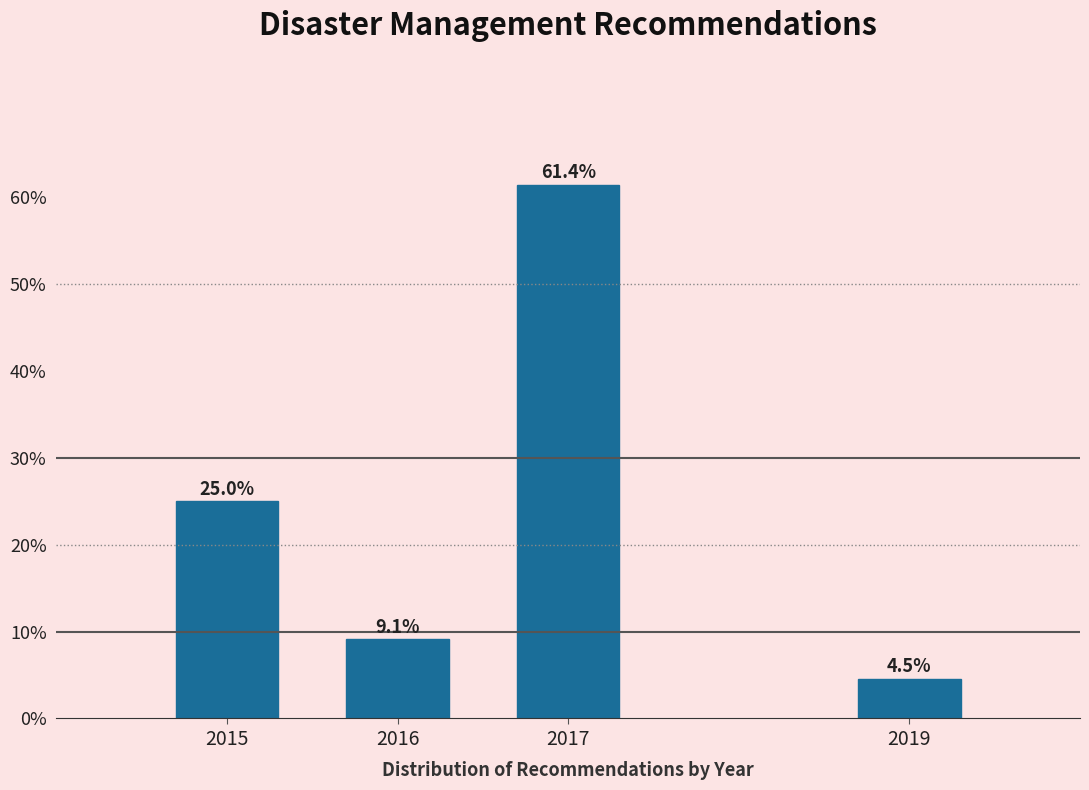

Reading left to right, what are all the values shown in this chart?

25.0	9.1	61.4	4.5